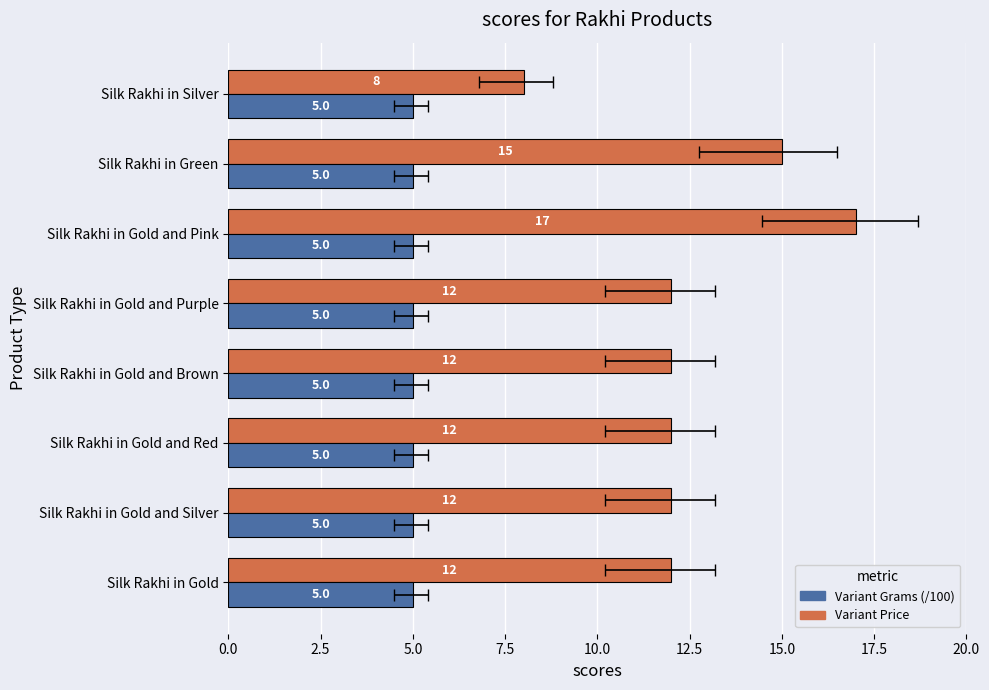

Rank the series by their average value, from lowest to highest.

Variant Grams (/100), Variant Price